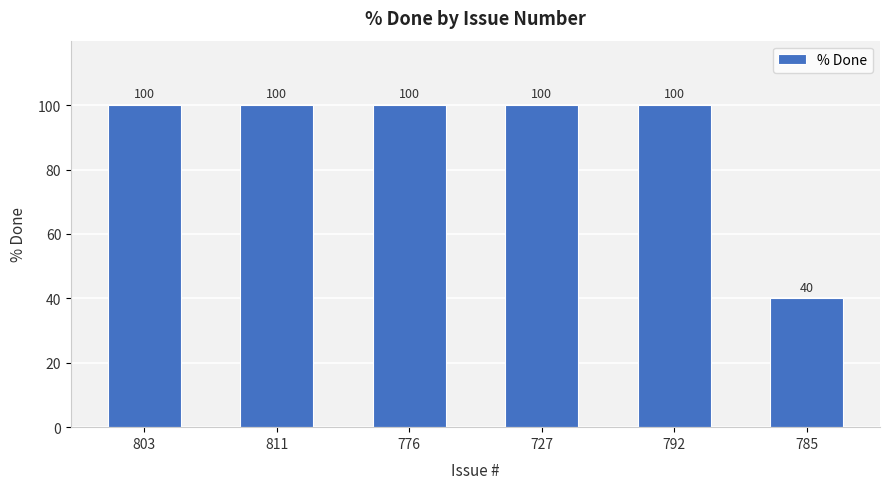

How many distinct data groups are displayed?

1